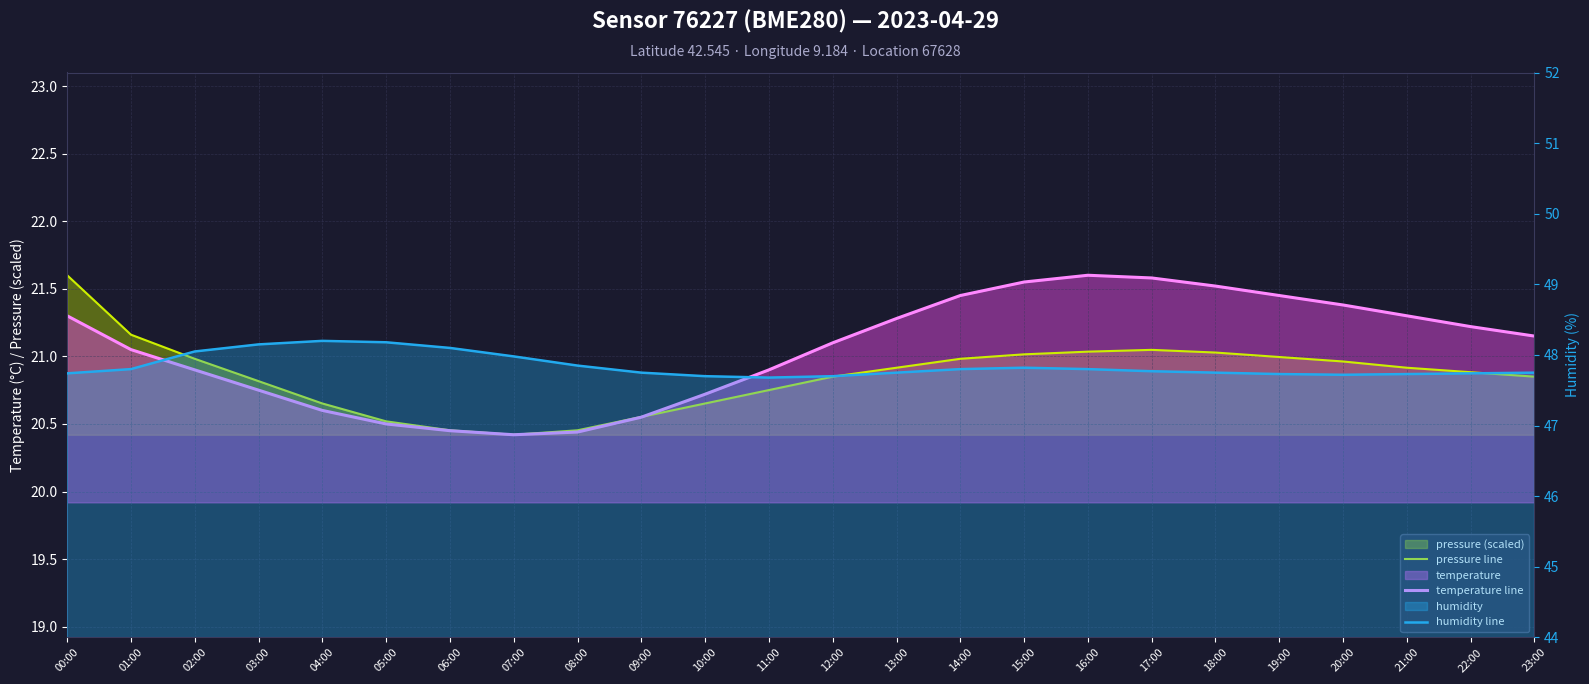

What is the difference between the highest and lowest values at 00:00?

26.4